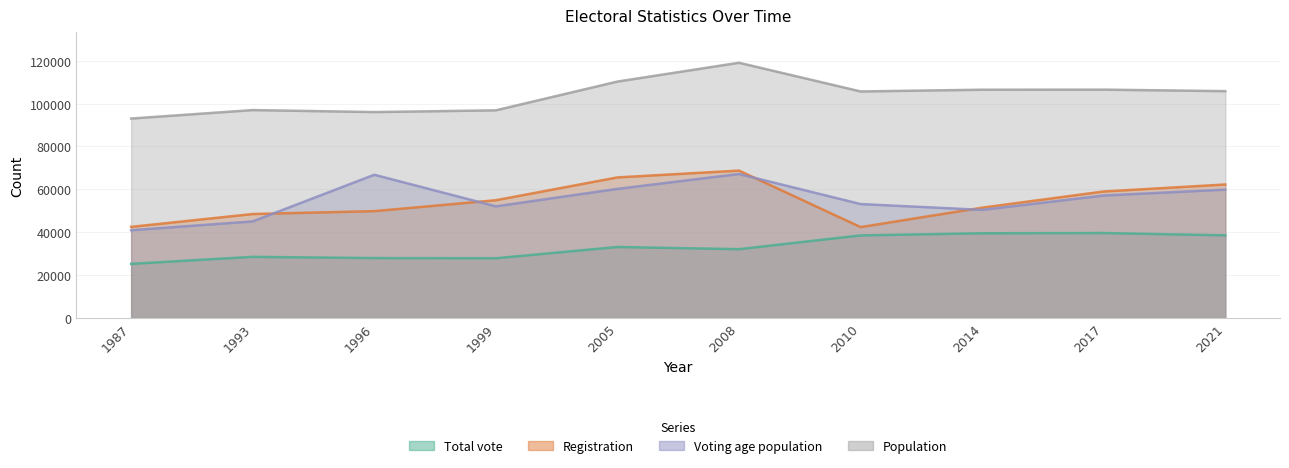

The value of Voting age population at 1993 is 12499. True or false?

False